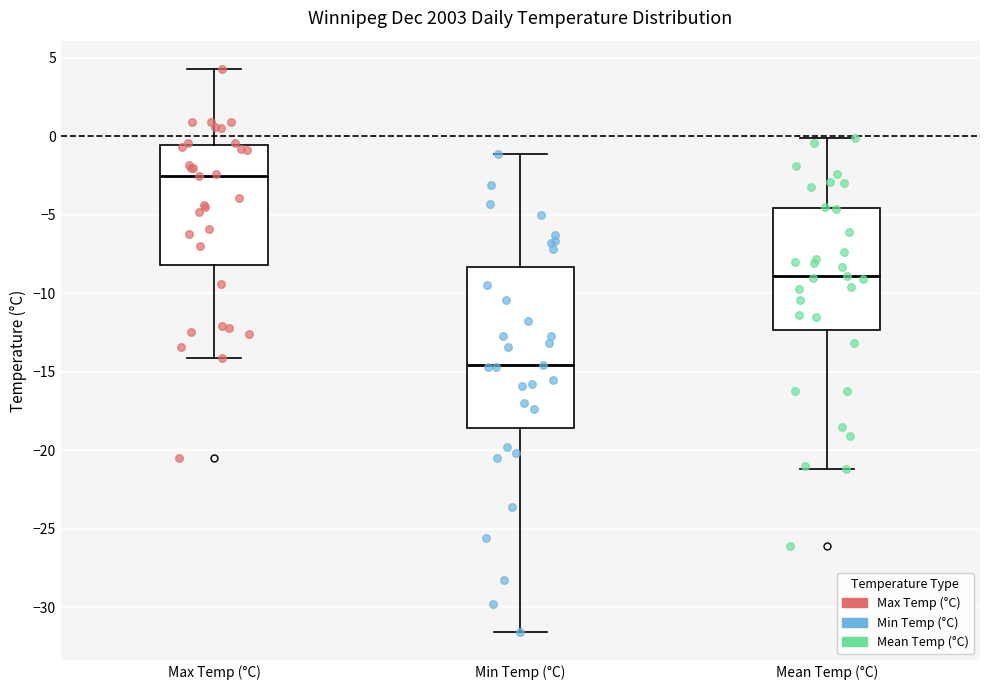

Reading left to right, read every box against the y-axis: the position of its median line, the range the box covers, and the ends of its whiskers. The values are not printed on the chart, so give them approximately, as read against the axis.

Max Temp (°C): median -2.5, box -8.0 to -0.5, whiskers -14.0 to 4.5
Min Temp (°C): median -14.5, box -18.5 to -8.5, whiskers -31.5 to -1.0
Mean Temp (°C): median -9.0, box -12.5 to -4.5, whiskers -21.0 to 0.0